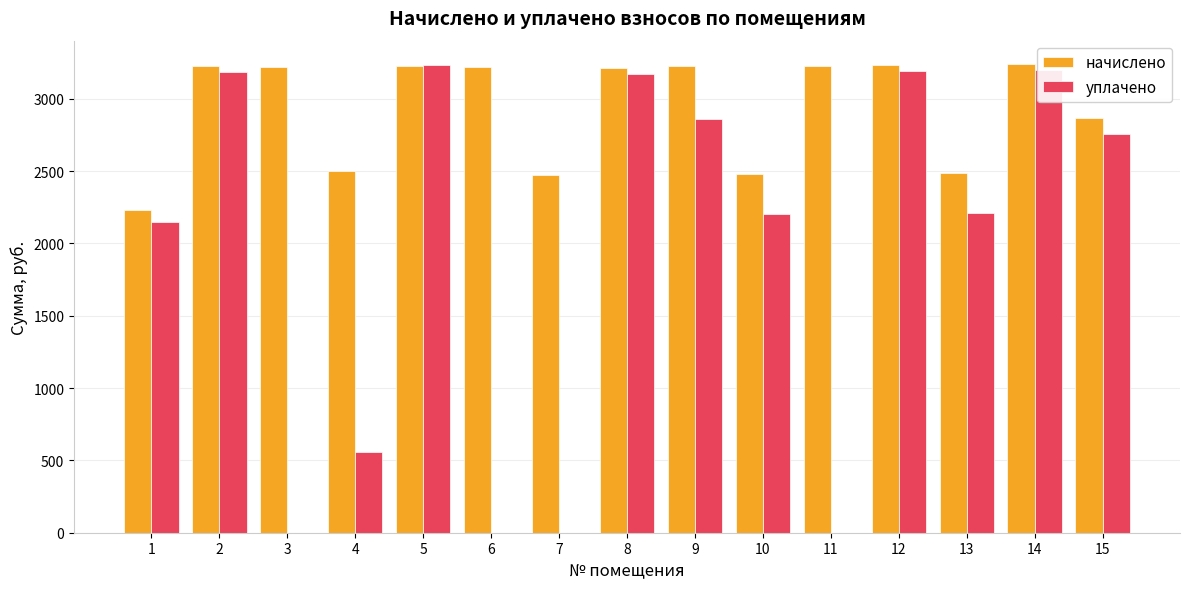

What is the highest value of the начислено series?

3240.0